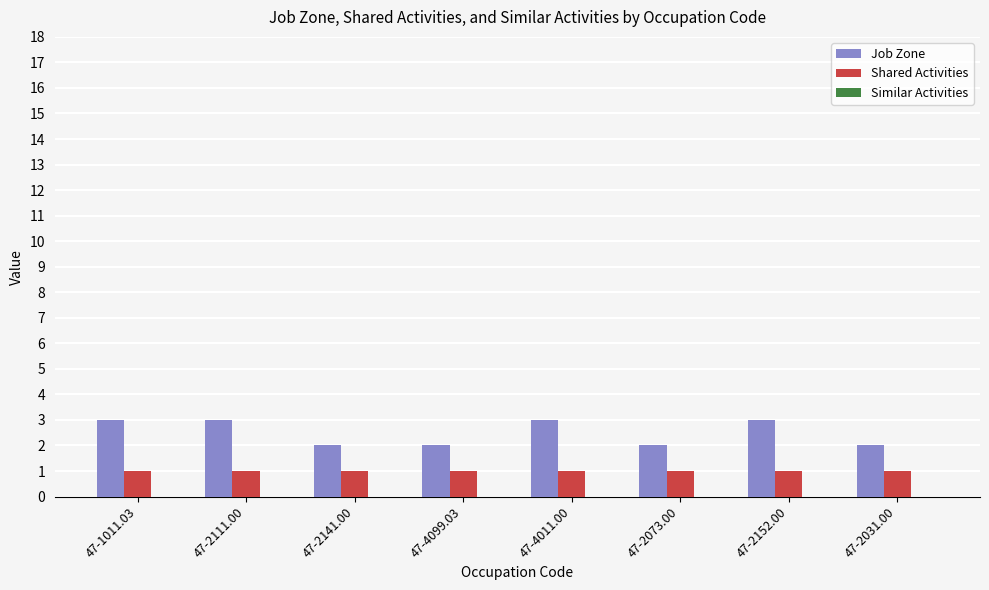

What is the greatest value displayed?

3